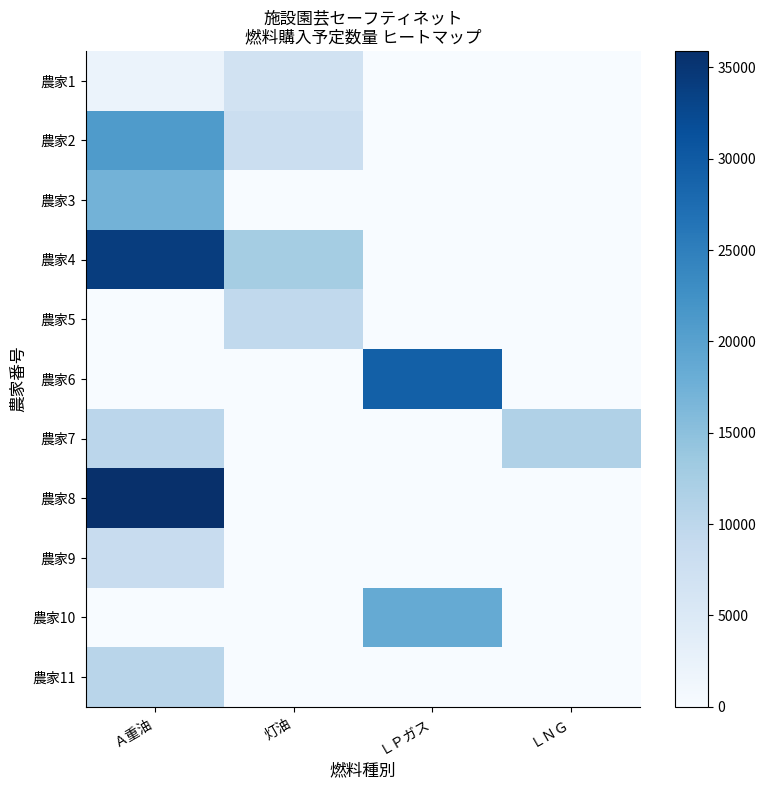

How many data points does each series have?

4